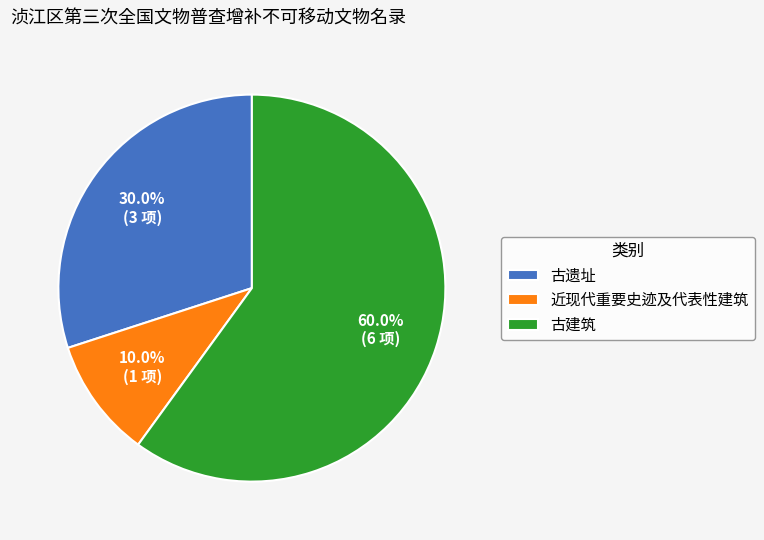

Which slice represents more than half of the pie?

古建筑